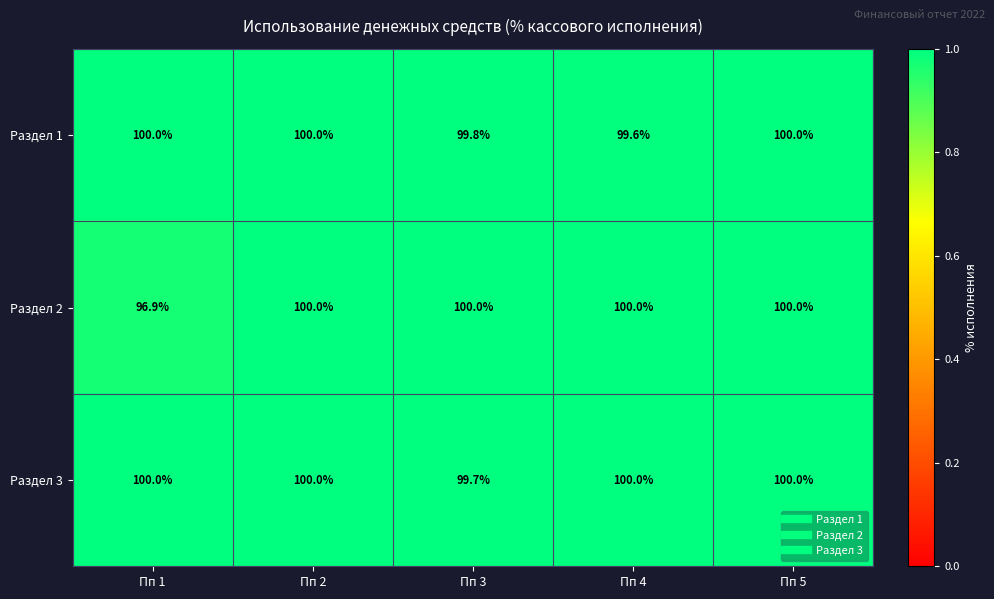

The value of Раздел 3 at Пп 1 is 100.0. True or false?

True